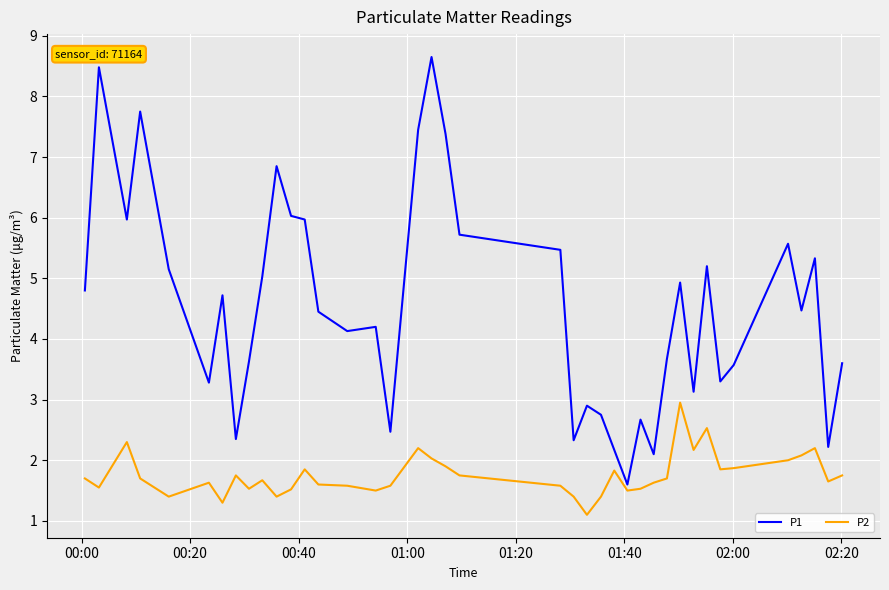

Rank the series by their maximum value, from highest to lowest.

P1, P2